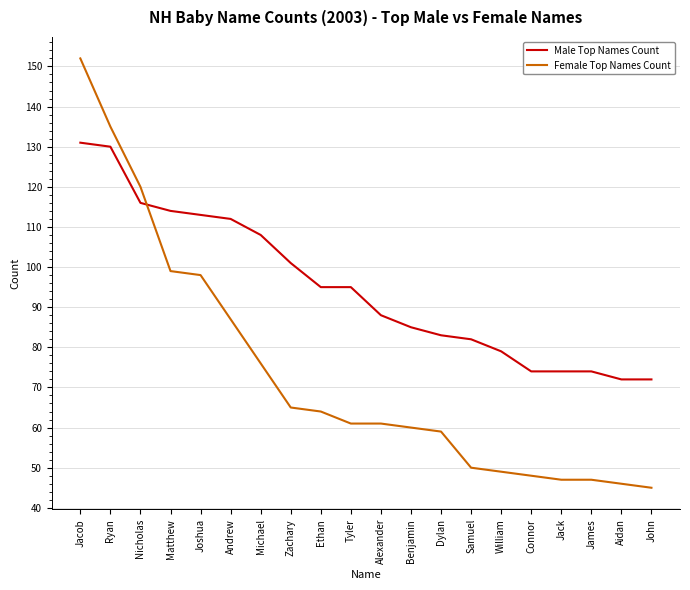

Rank the series by their average value, from lowest to highest.

Female Top Names Count, Male Top Names Count